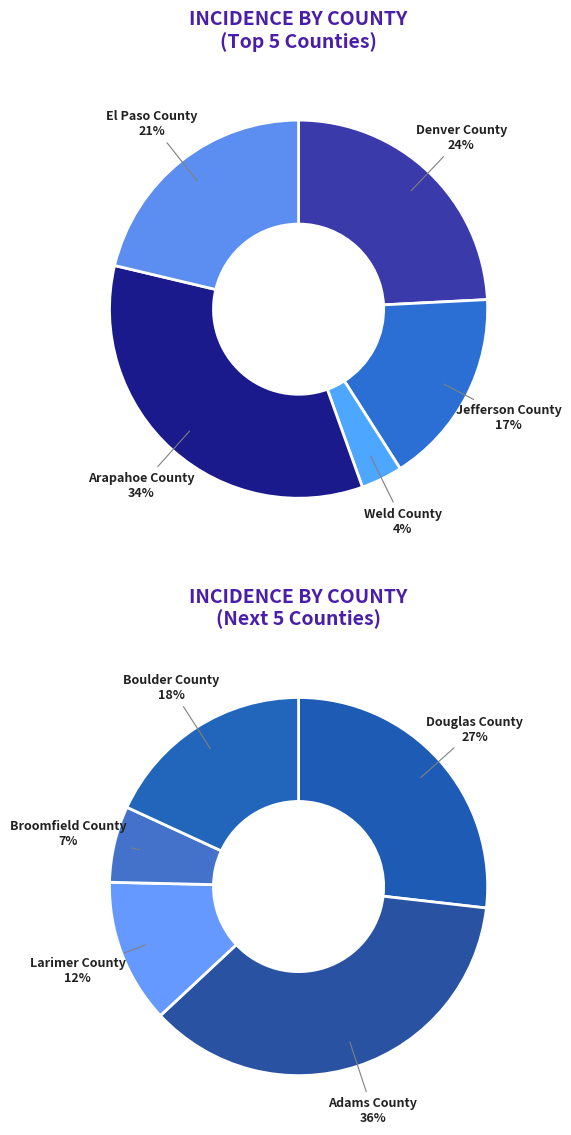

Is the sum of El Paso County and Douglas County greater than half?

No